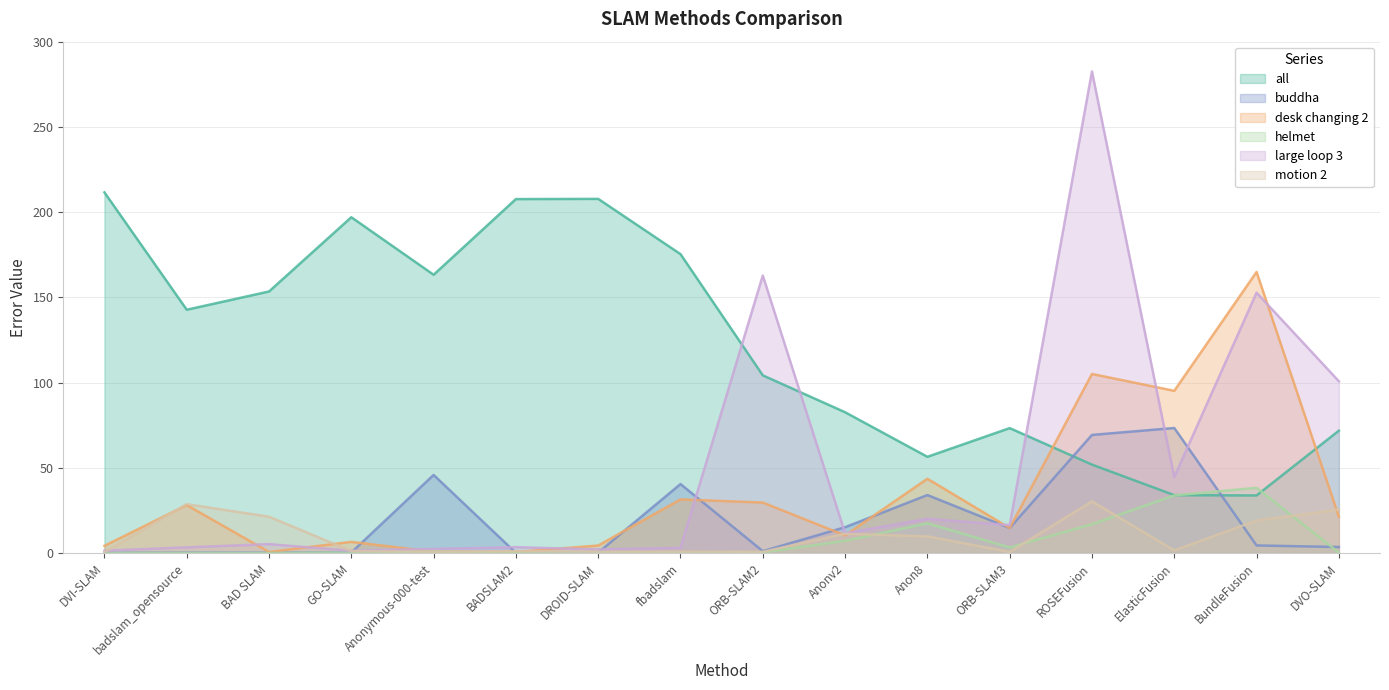

Which series has the largest range (max minus min)?

large loop 3